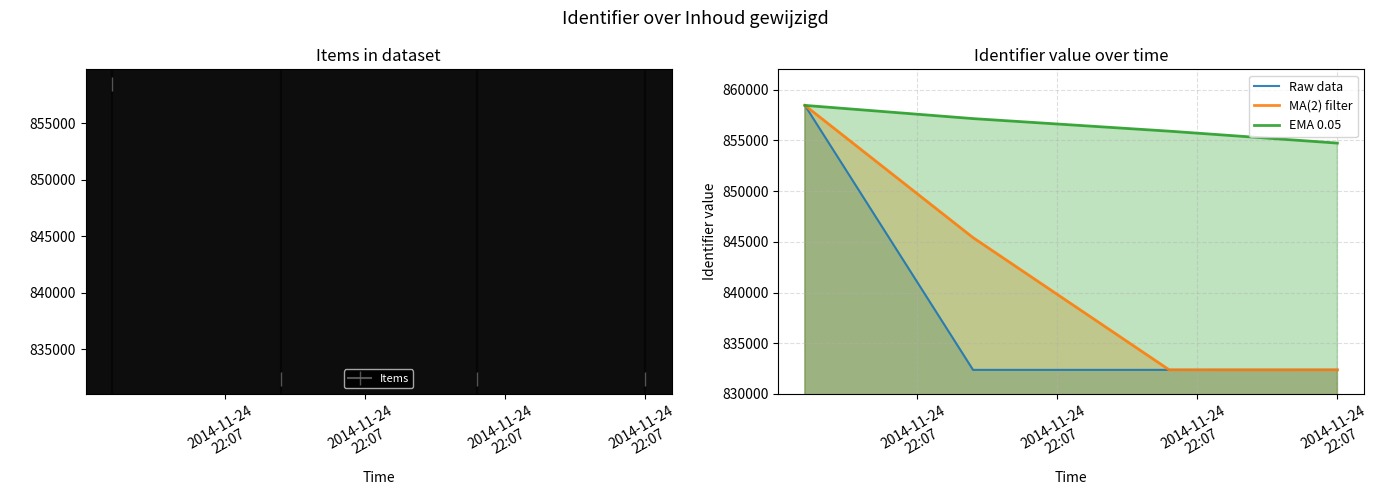

Which series has the largest total across all categories?

EMA 0.05